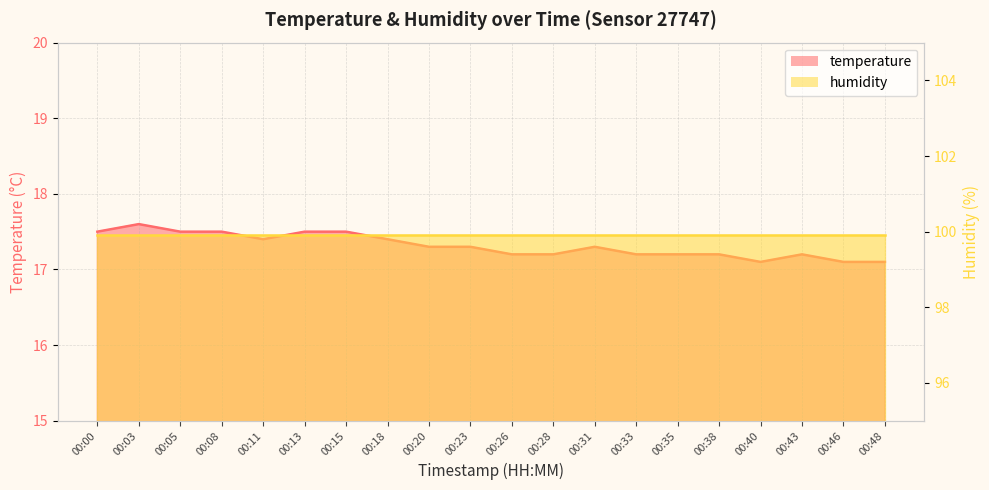

Reading left to right, extract all data points from this chart.

00:00=17.5	00:03=17.6	00:05=17.5	00:08=17.5	00:11=17.4	00:13=17.5	00:15=17.5	00:18=17.4	00:20=17.3	00:23=17.3	00:26=17.2	00:28=17.2	00:31=17.3	00:33=17.2	00:35=17.2	00:38=17.2	00:40=17.1	00:43=17.2	00:46=17.1	00:48=17.1